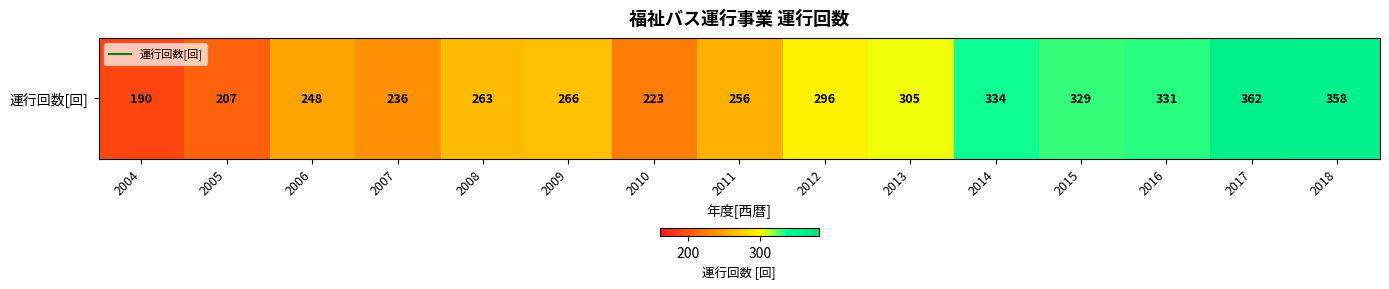

Read the value at 2014.

334